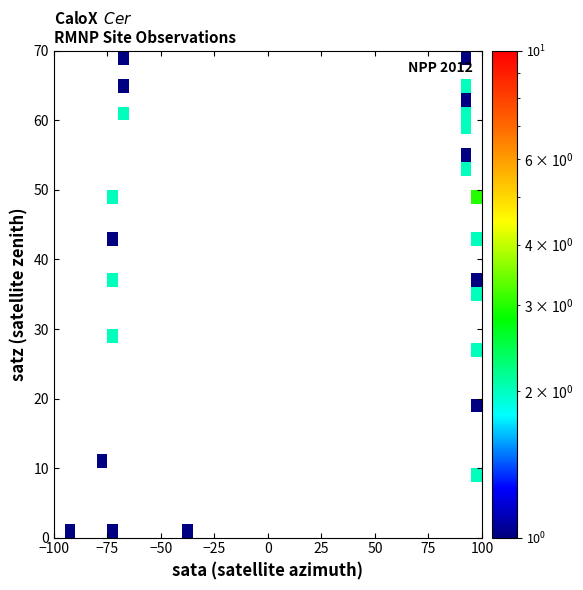

What is the greatest value displayed?

3.0